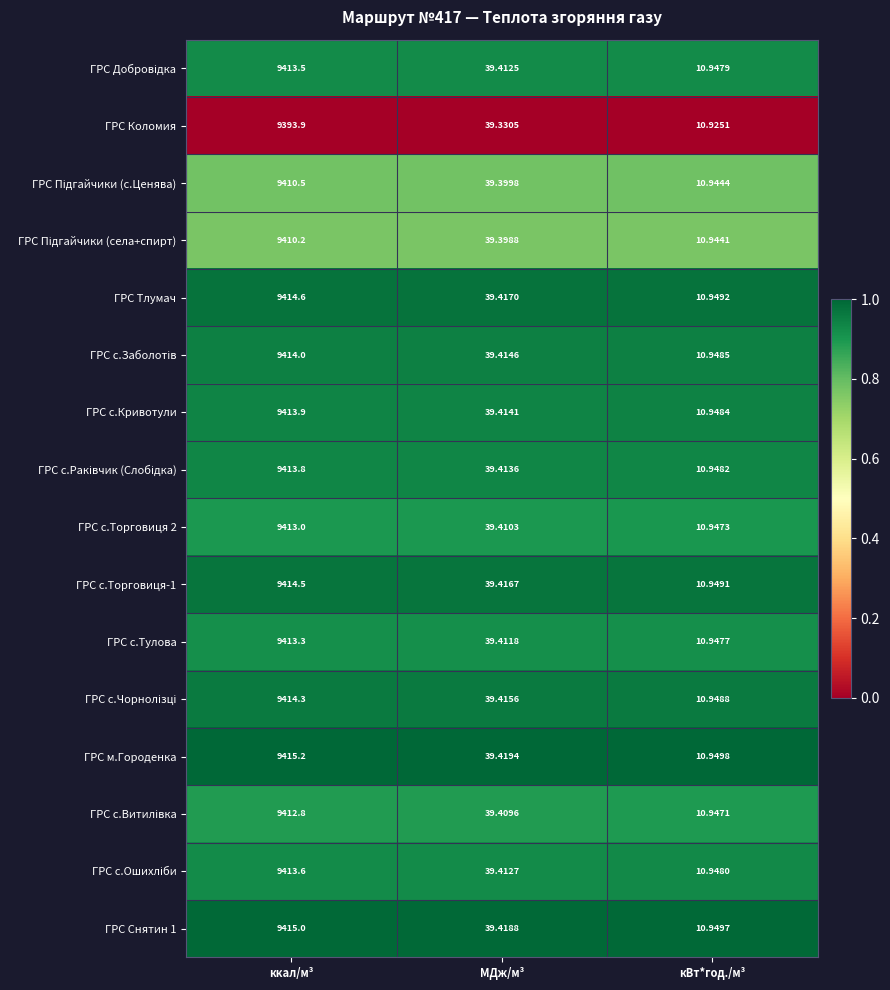

At which label is ГРС м.Городенка closest to 4713?

МДж/м³